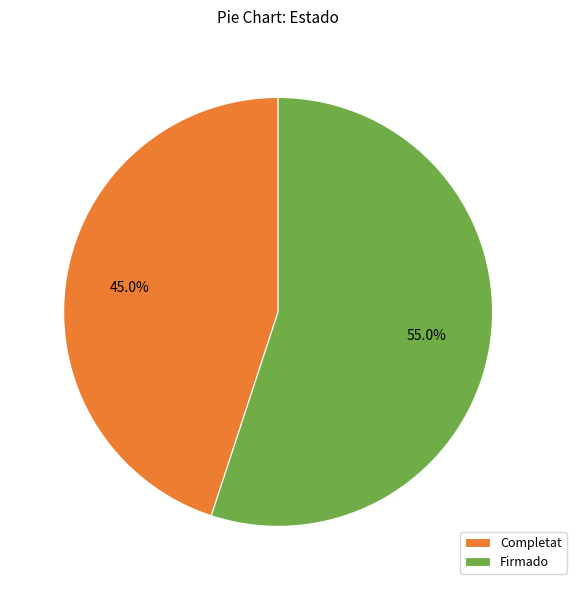

Does Completat represent more than half of the total?

No